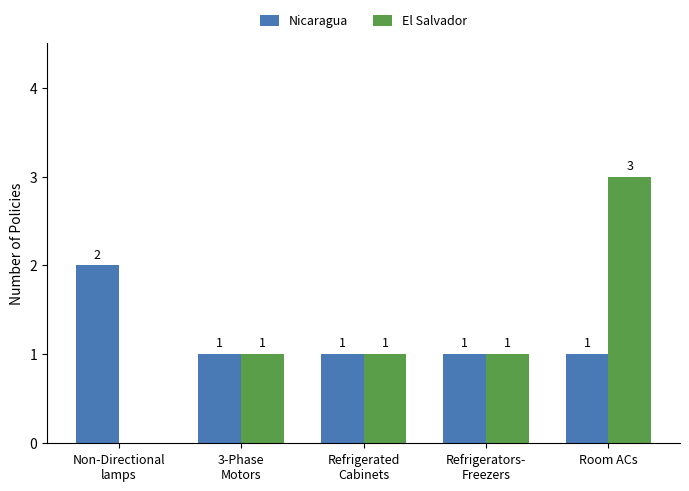

Does the chart contain stacked bars?

No